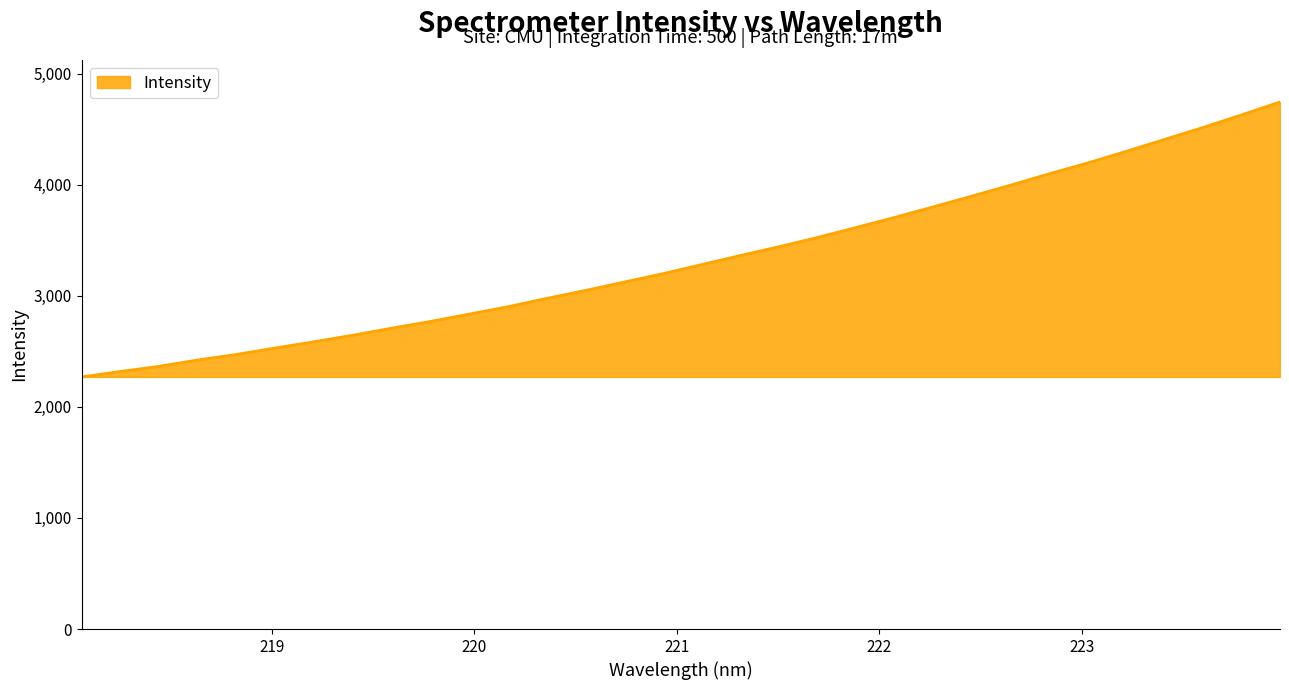

What is the difference between the maximum and minimum values?

2475.7